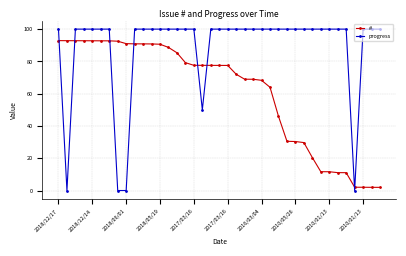

At how many categories does at least one series exceed 49?

38